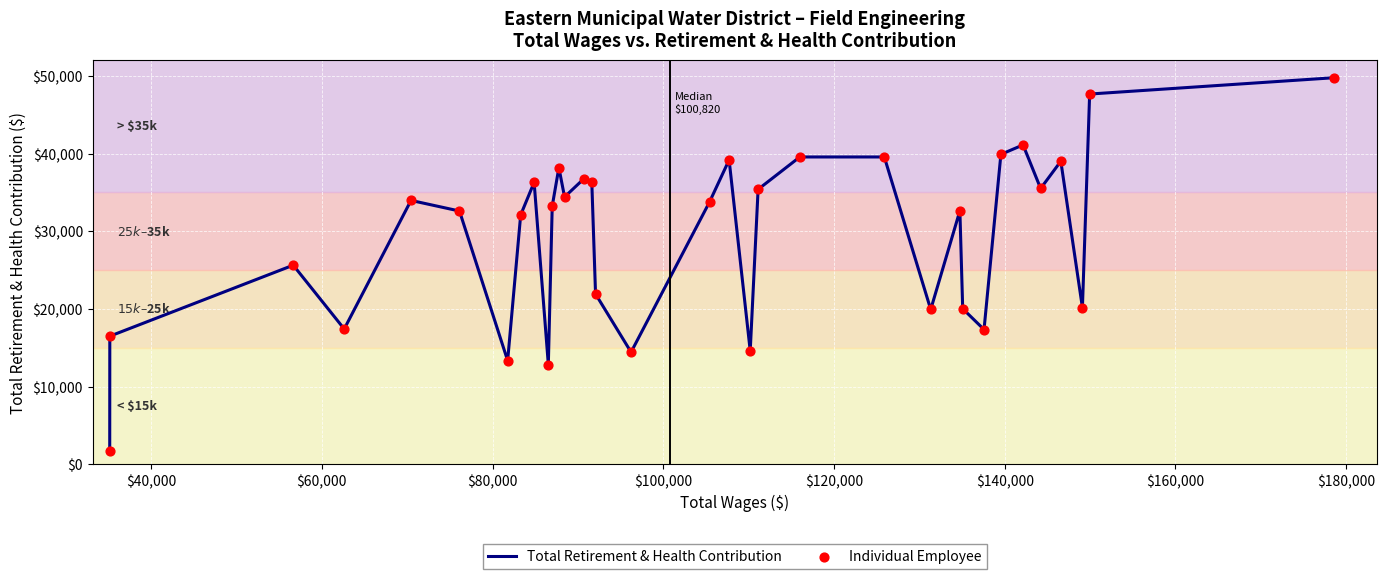

What is the maximum value shown in the chart?

49764